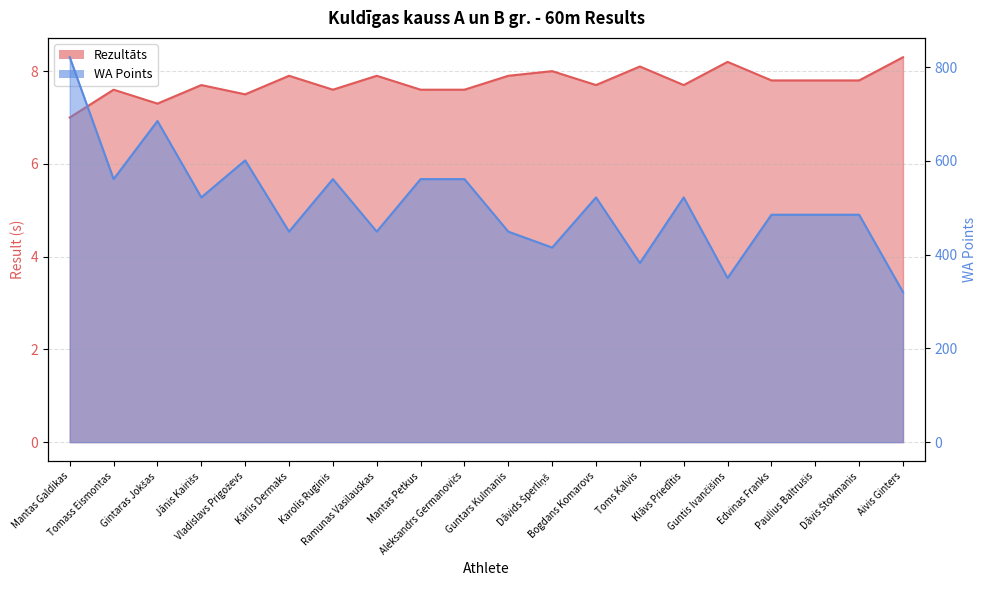

How many values in the Rezultāts series exceed 7?

19